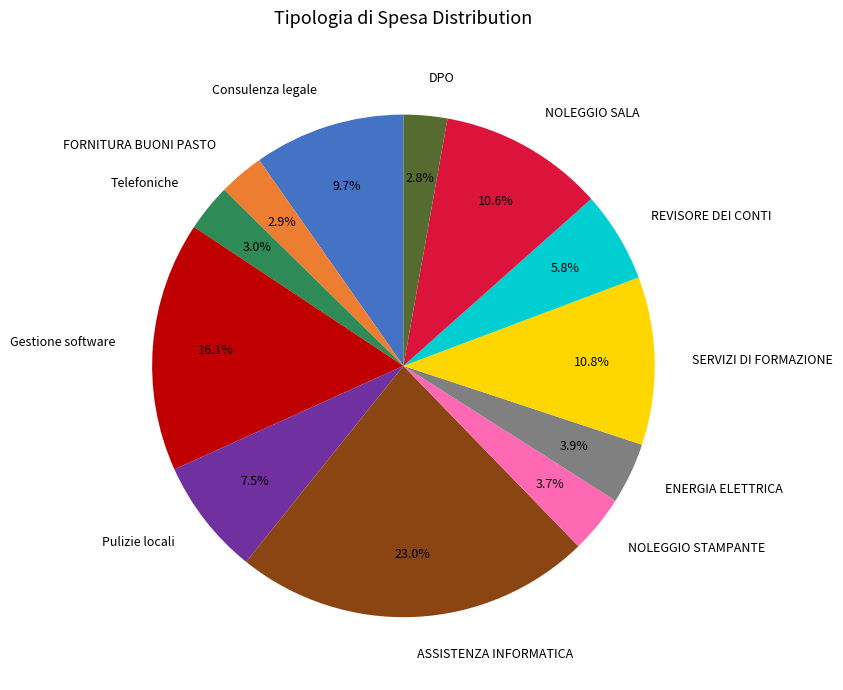

What percentage do Telefoniche and FORNITURA BUONI PASTO together represent?

5.9%